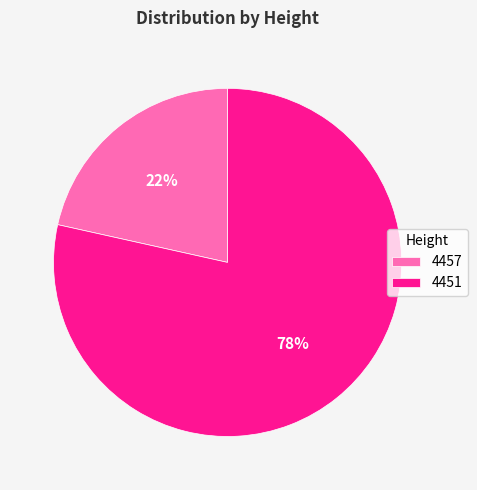

What is the largest slice in the pie chart?

4451